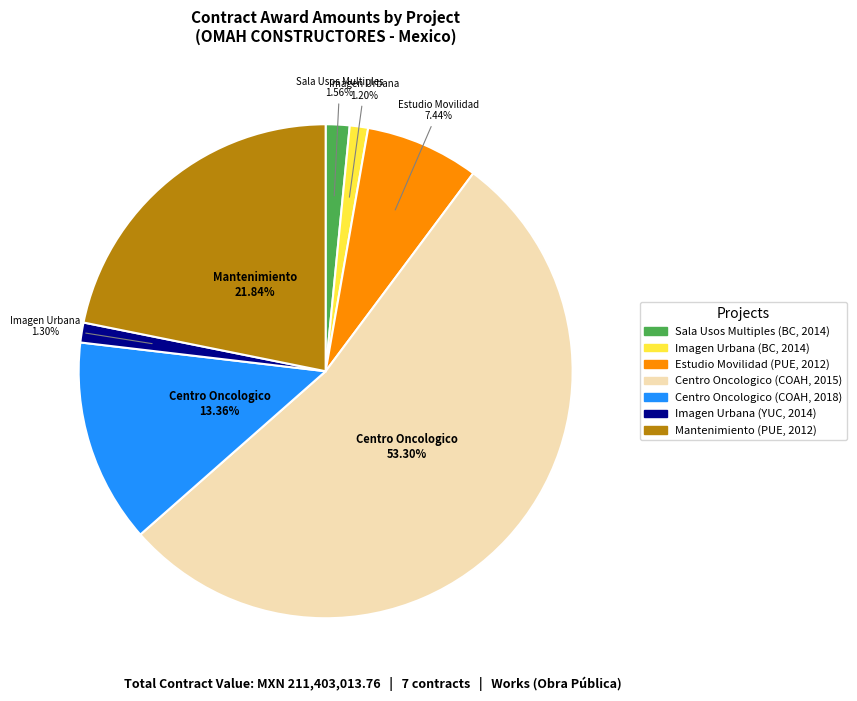

Count the number of slices in the pie.

7